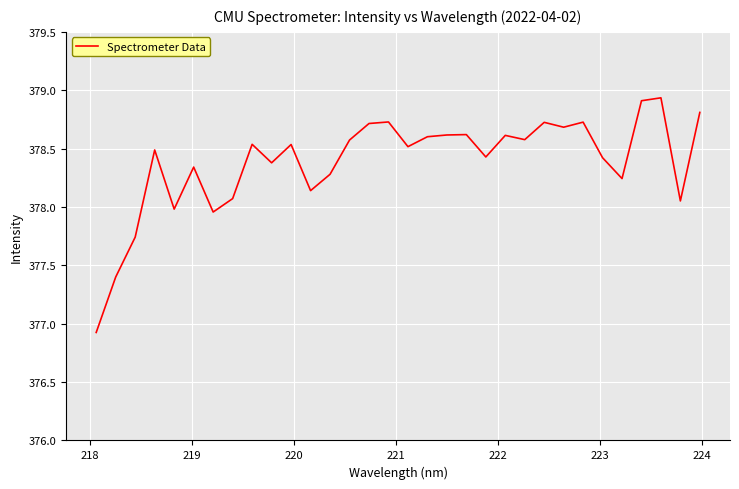

What is the smallest value displayed?

376.9